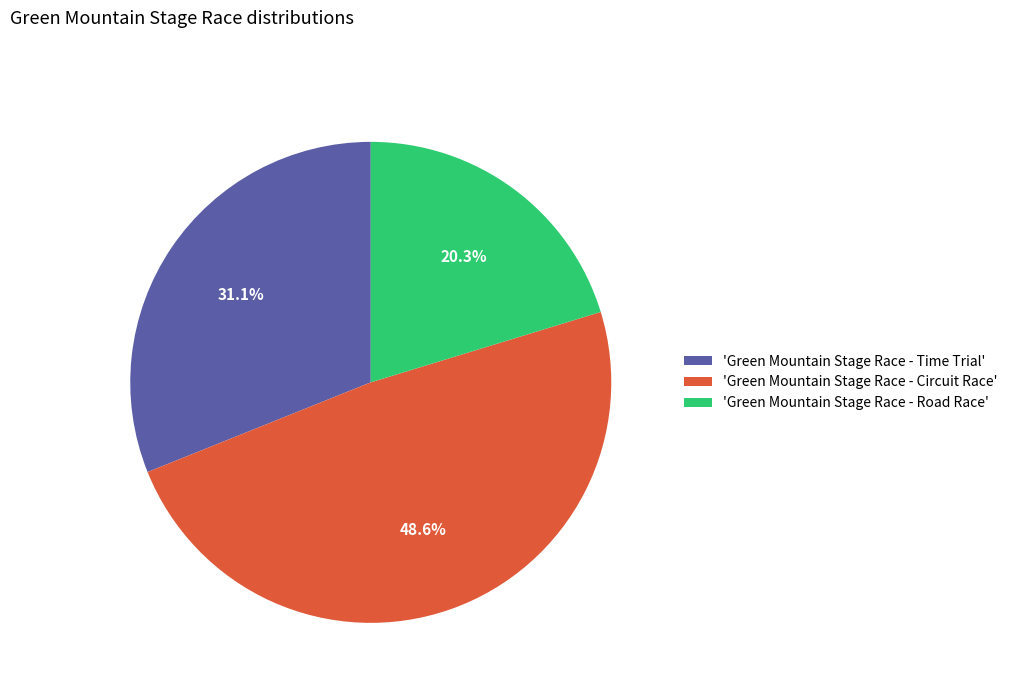

Does any single category account for the majority?

No